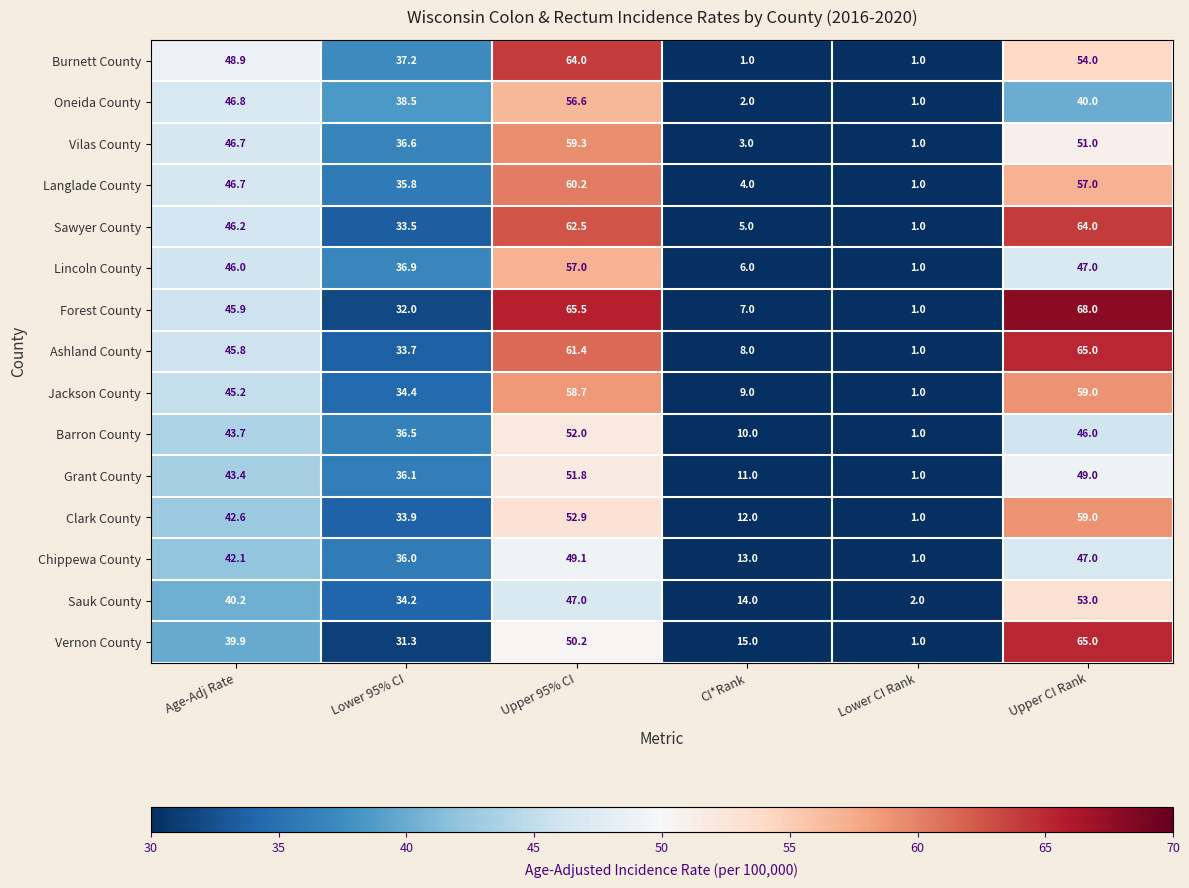

Which series has the largest total across all categories?

Forest County